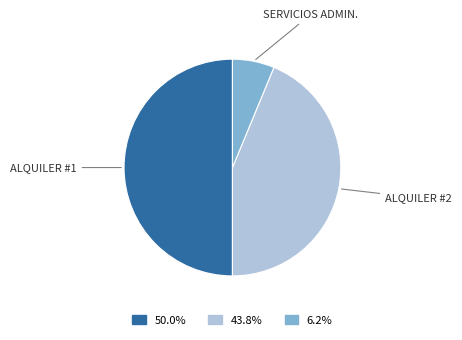

Count the number of slices in the pie.

3